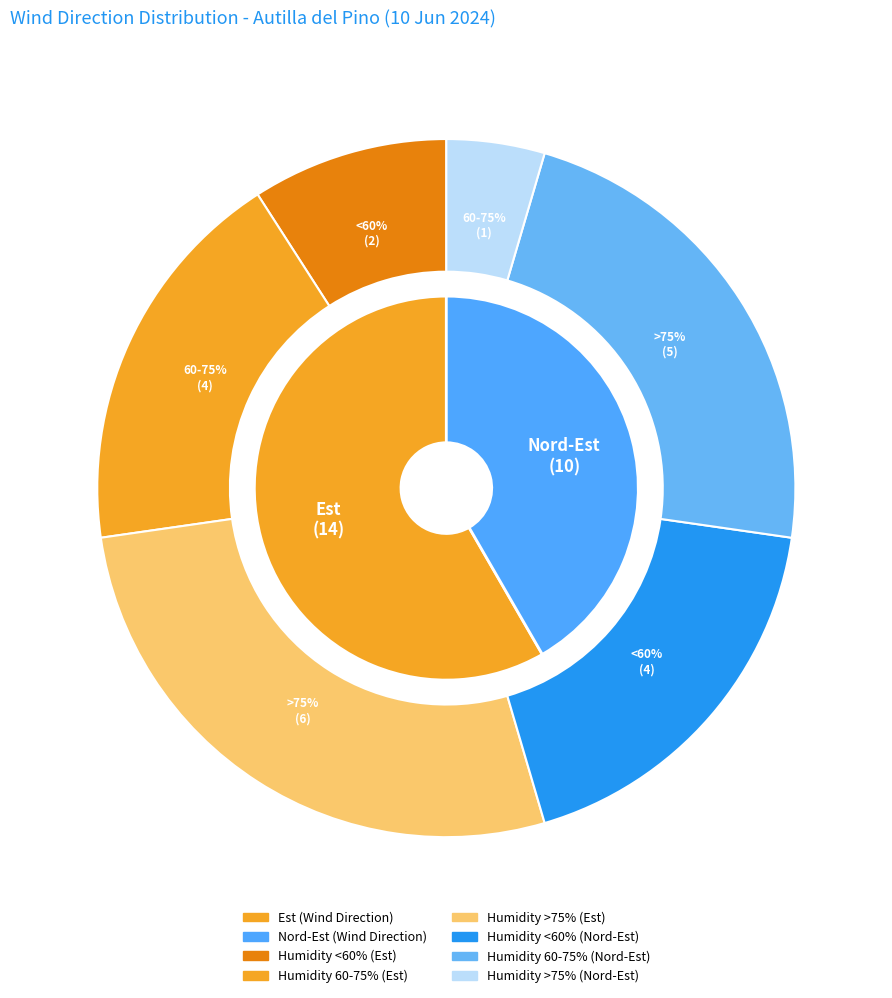

The Est slice represents 66% of the pie. True or false?

False